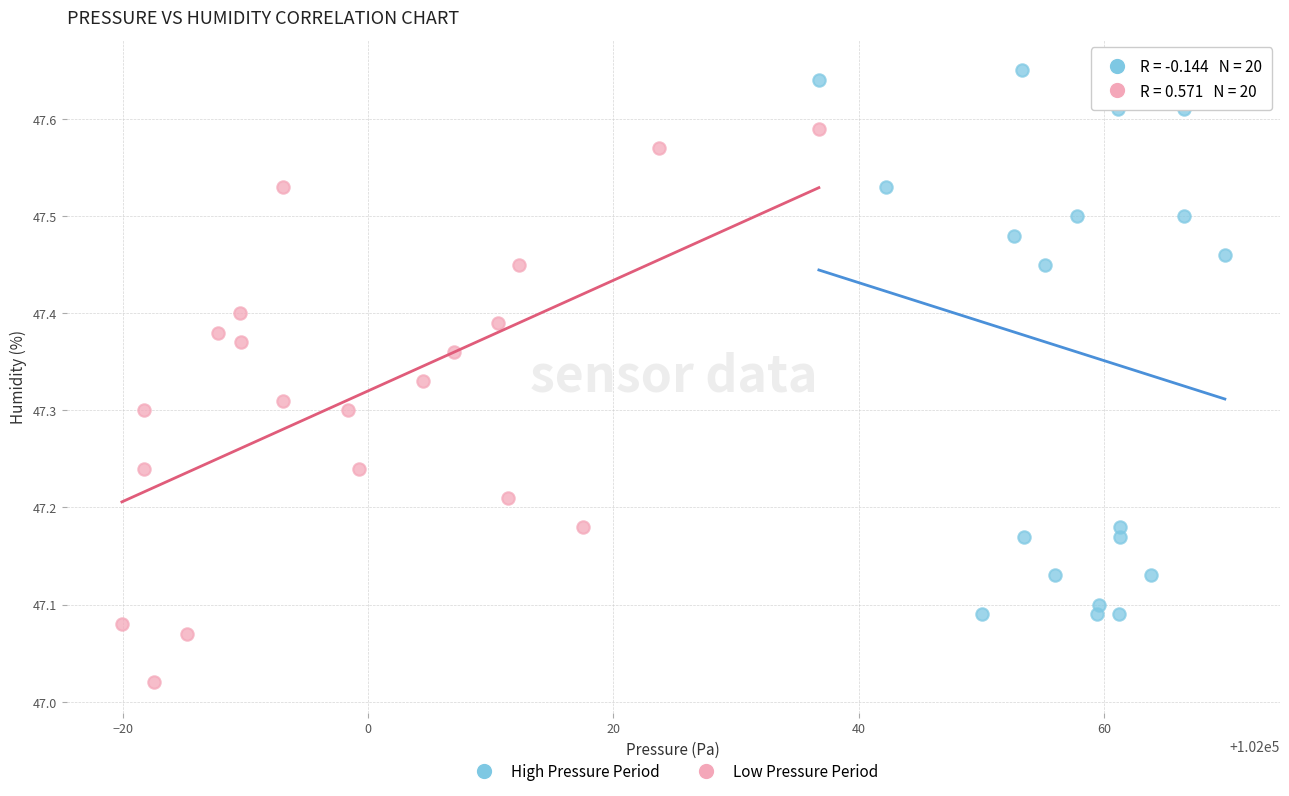

Which series reaches the minimum Y coordinate?

Low Pressure Period